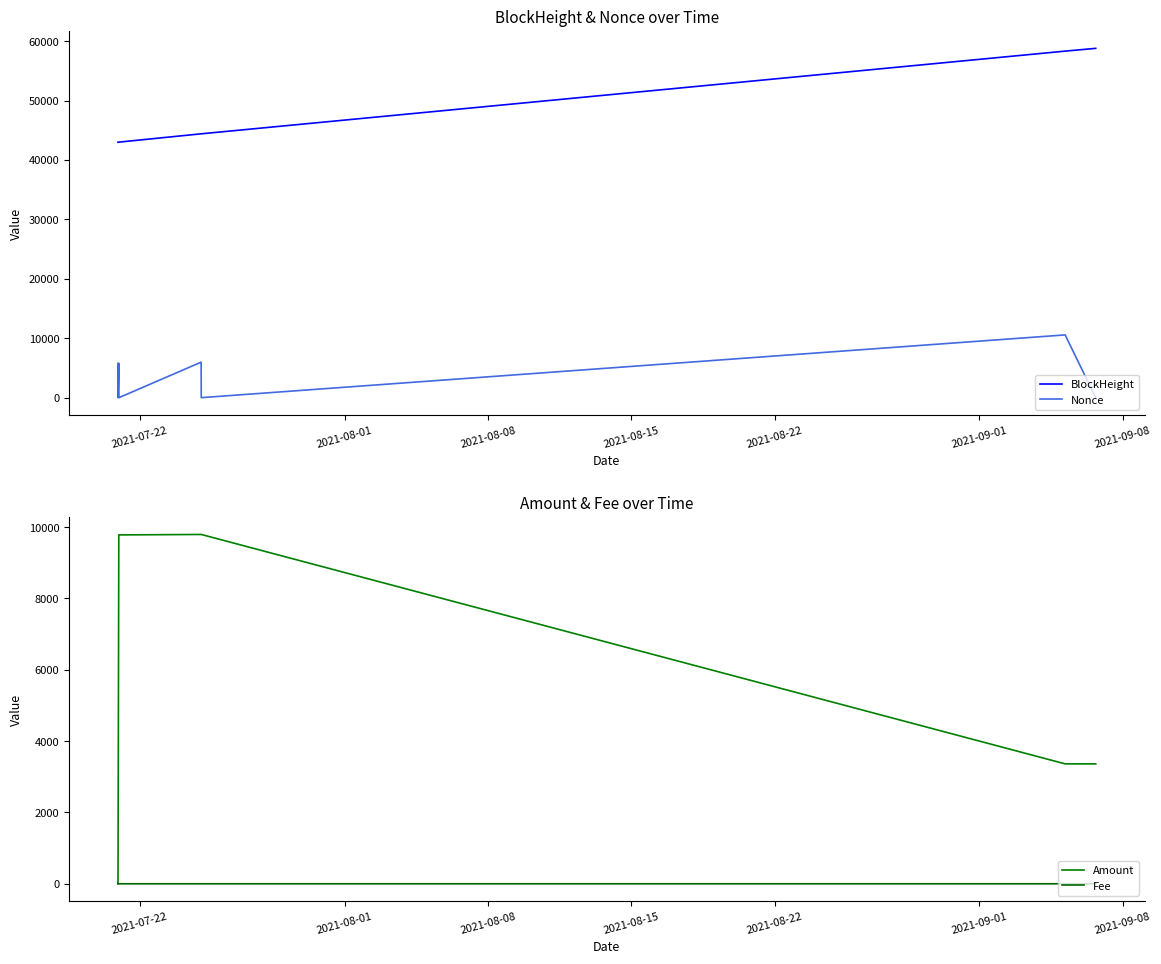

Which series has the widest spread of values?

BlockHeight